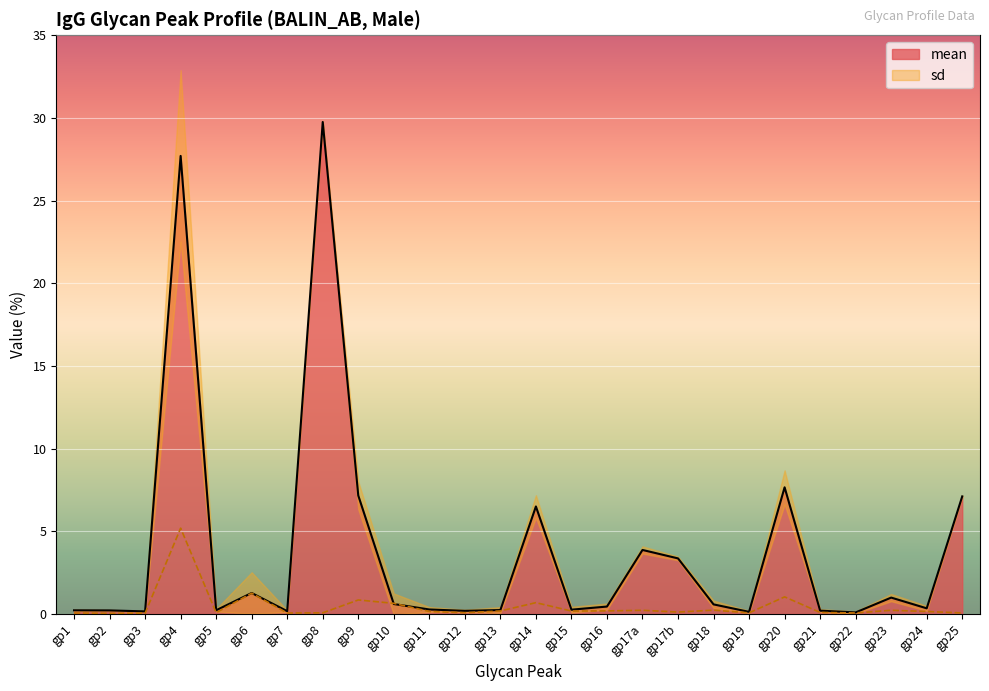

Is it true that mean equals 1.0 at gp18?

False